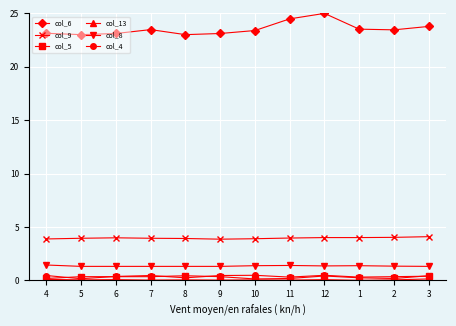

Does the chart display data point markers on the line(s)?

Yes